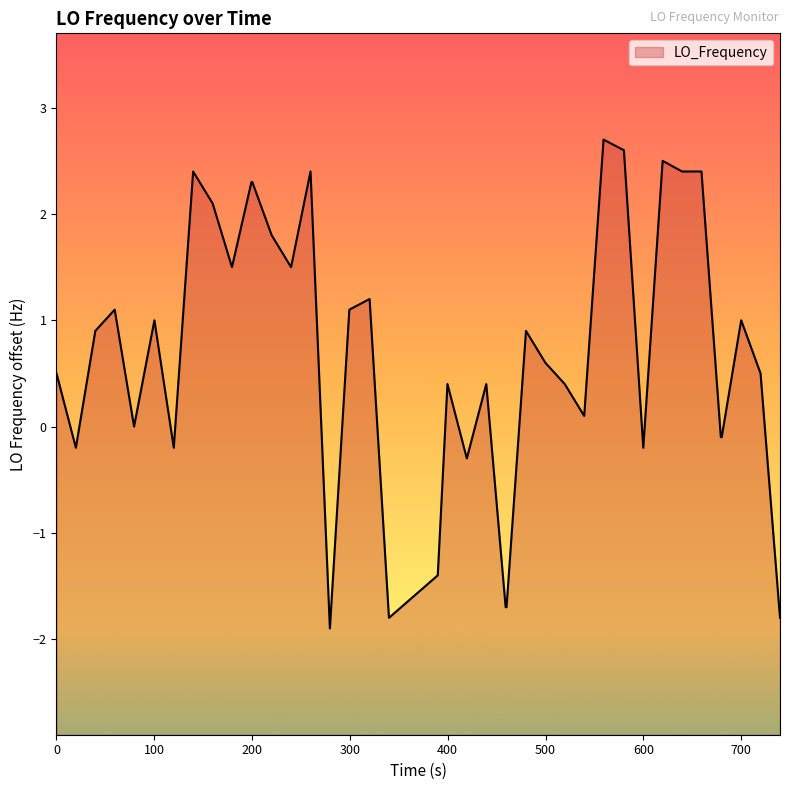

The chart shows a value of -0.0 at 100. True or false?

False